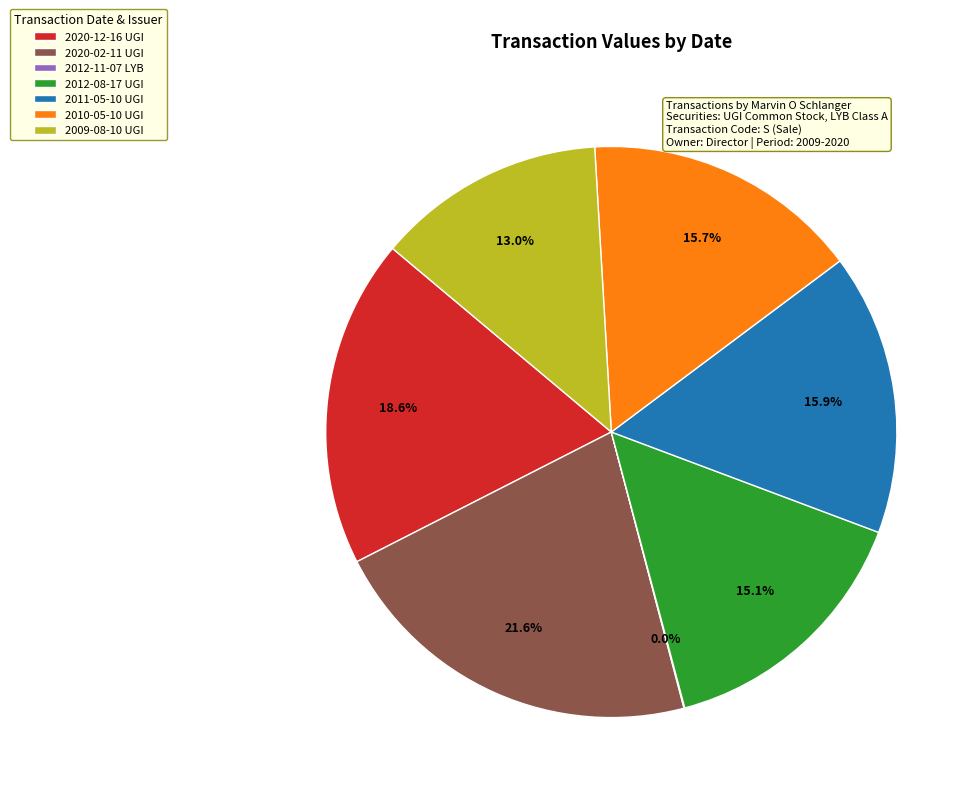

What is the largest slice in the pie chart?

2020-02-11 UGI